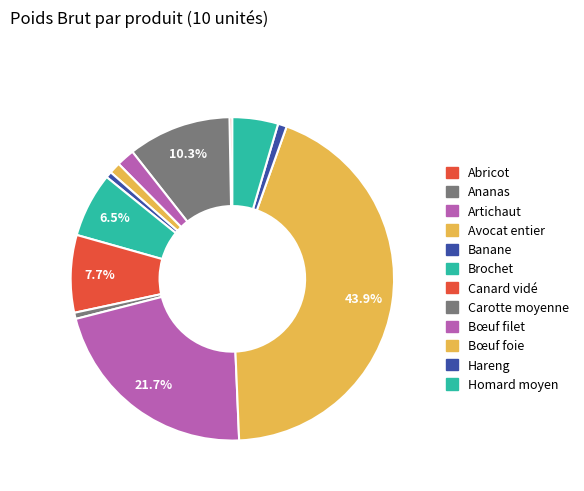

Rank the categories by value from lowest to highest.

Abricot, Banane, Carotte moyenne, Hareng, Avocat entier, Artichaut, Homard moyen, Brochet, Canard vidé, Ananas, Bœuf filet, Bœuf foie